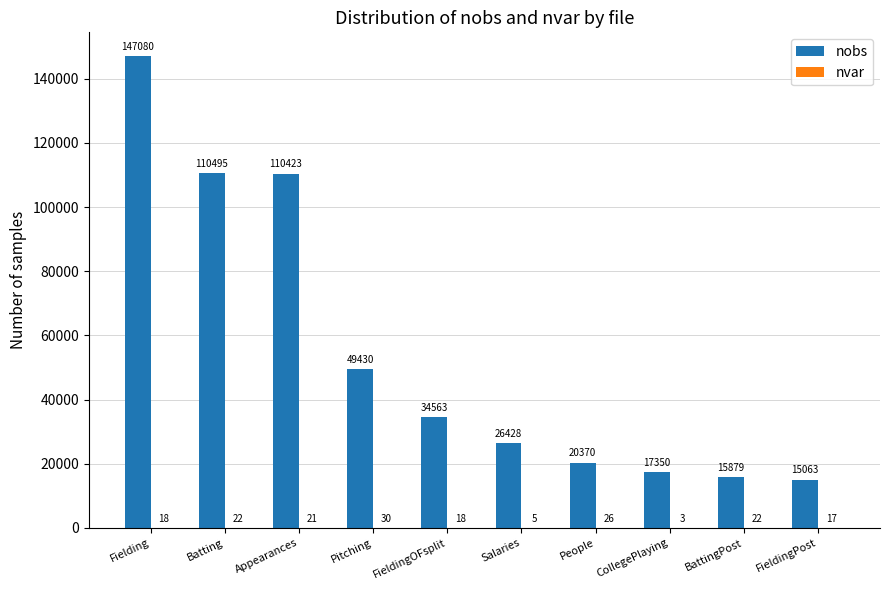

Which series has the largest range (max minus min)?

nobs